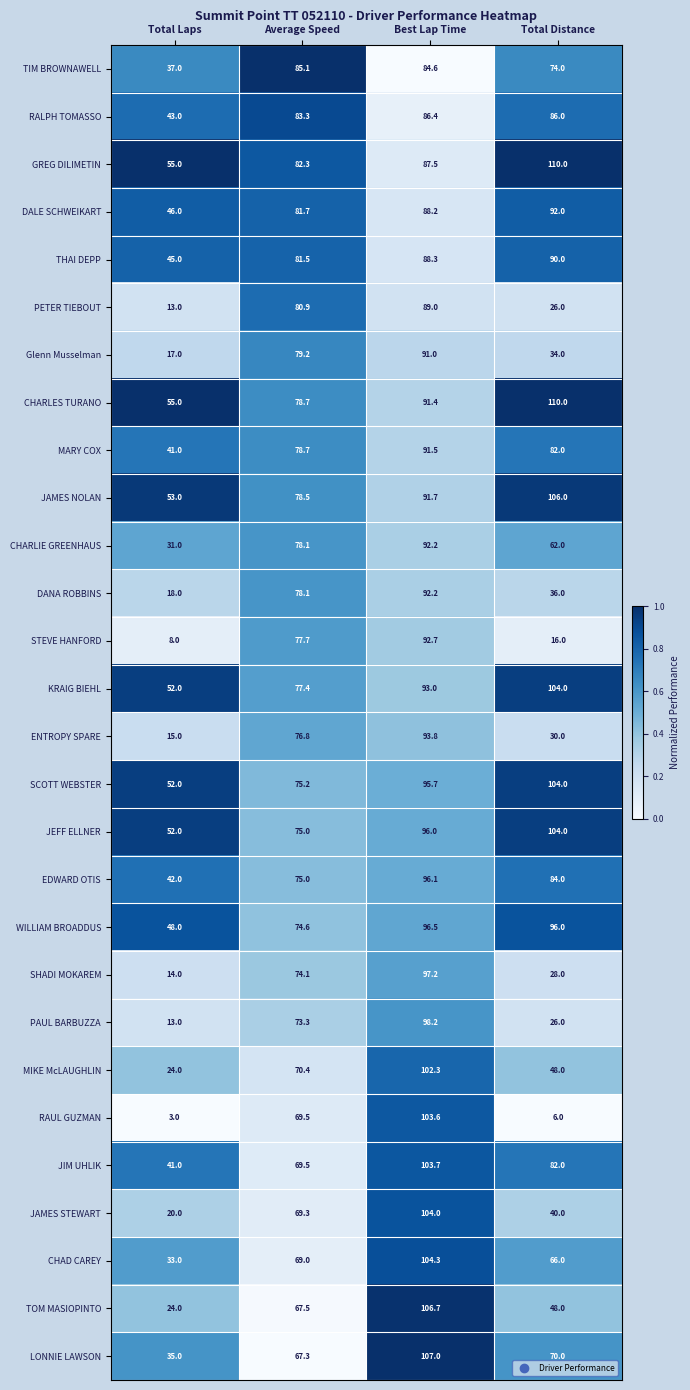

Count the JEFF ELLNER values in the range 75 to 104.

3